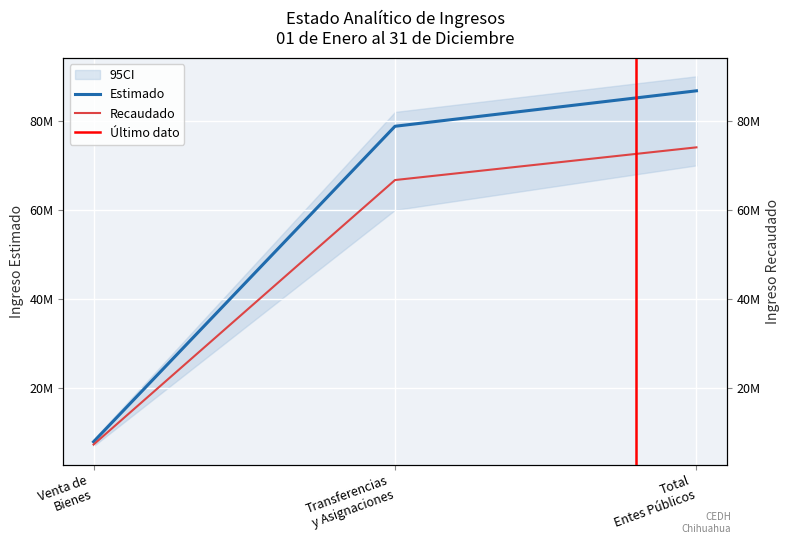

Between Transferencias y Asignaciones and Total Entes Públicos, which series saw the biggest shift?

Estimado